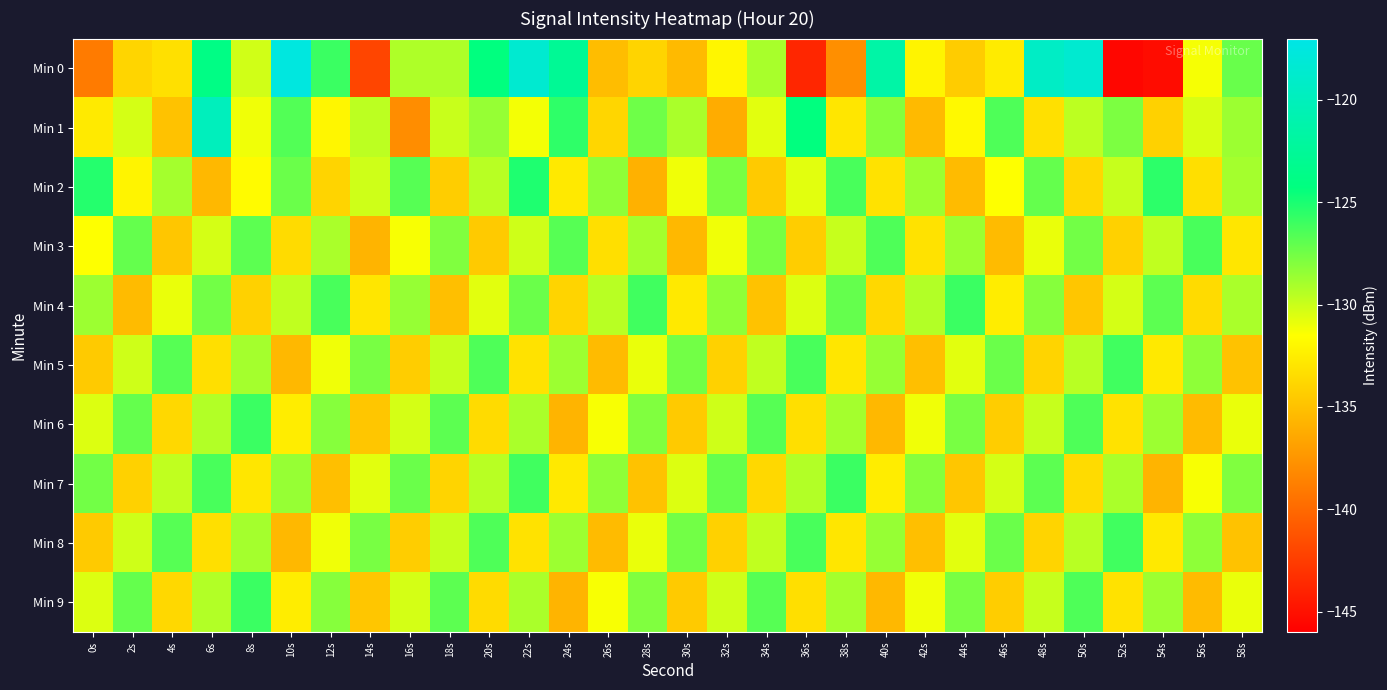

Reading left to right, transcribe all the data shown in this chart.

Min 0: 0s=-139.0	2s=-133.8	4s=-133.2	6s=-123.8	8s=-130.1	10s=-117.5	12s=-125.9	14s=-142.0	16s=-129.2	18s=-129.2	20s=-124.3	22s=-118.5	24s=-122.7	26s=-135.2	28s=-133.9	30s=-135.4	32s=-132.0	34s=-129.0	36s=-143.8	38s=-137.8	40s=-121.5	42s=-132.1	44s=-134.4	46s=-132.6	48s=-119.3	50s=-118.5	52s=-145.6	54s=-145.2	56s=-131.2	58s=-127.2
Min 1: 0s=-132.7	2s=-130.3	4s=-134.9	6s=-119.9	8s=-131.1	10s=-126.6	12s=-132.0	14s=-129.6	16s=-137.9	18s=-129.9	20s=-128.5	22s=-131.2	24s=-125.6	26s=-133.8	28s=-127.4	30s=-129.1	32s=-136.2	34s=-130.7	36s=-124.3	38s=-132.9	40s=-128.1	42s=-135.4	44s=-131.8	46s=-126.5	48s=-133.2	50s=-129.6	52s=-127.8	54s=-134.1	56s=-130.4	58s=-128.7
Min 2: 0s=-125.3	2s=-132.1	4s=-128.9	6s=-135.5	8s=-131.7	10s=-127.3	12s=-133.9	14s=-130.1	16s=-126.7	18s=-134.3	20s=-129.5	22s=-125.1	24s=-132.7	26s=-128.3	28s=-135.9	30s=-131.1	32s=-127.7	34s=-134.5	36s=-130.7	38s=-126.3	40s=-133.1	42s=-128.7	44s=-135.3	46s=-131.5	48s=-127.1	50s=-133.7	52s=-129.9	54s=-125.5	56s=-133.3	58s=-128.9
Min 3: 0s=-131.5	2s=-127.1	4s=-134.7	6s=-130.3	8s=-126.9	10s=-133.5	12s=-129.1	14s=-135.7	16s=-131.3	18s=-127.9	20s=-134.5	22s=-130.1	24s=-126.7	26s=-133.3	28s=-128.9	30s=-135.5	32s=-131.1	34s=-127.7	36s=-134.3	38s=-129.9	40s=-126.5	42s=-133.1	44s=-128.7	46s=-135.3	48s=-130.9	50s=-127.5	52s=-134.1	54s=-129.7	56s=-126.3	58s=-132.9
Min 4: 0s=-128.7	2s=-135.3	4s=-130.9	6s=-127.5	8s=-134.1	10s=-129.7	12s=-126.3	14s=-132.9	16s=-128.5	18s=-135.1	20s=-130.7	22s=-127.3	24s=-133.9	26s=-129.5	28s=-126.1	30s=-132.7	32s=-128.3	34s=-134.9	36s=-130.5	38s=-127.1	40s=-133.7	42s=-129.3	44s=-125.9	46s=-132.5	48s=-128.1	50s=-134.7	52s=-130.3	54s=-126.9	56s=-133.5	58s=-129.1
Min 5: 0s=-134.5	2s=-130.1	4s=-126.7	6s=-133.3	8s=-128.9	10s=-135.5	12s=-131.1	14s=-127.7	16s=-134.3	18s=-129.9	20s=-126.5	22s=-133.1	24s=-128.7	26s=-135.3	28s=-130.9	30s=-127.5	32s=-134.1	34s=-129.7	36s=-126.3	38s=-132.9	40s=-128.5	42s=-135.1	44s=-130.7	46s=-127.3	48s=-133.9	50s=-129.5	52s=-126.1	54s=-132.7	56s=-128.3	58s=-134.9
Min 6: 0s=-130.5	2s=-127.1	4s=-133.7	6s=-129.3	8s=-125.9	10s=-132.5	12s=-128.1	14s=-134.7	16s=-130.3	18s=-126.9	20s=-133.5	22s=-129.1	24s=-135.7	26s=-131.3	28s=-127.9	30s=-134.5	32s=-130.1	34s=-126.7	36s=-133.3	38s=-128.9	40s=-135.5	42s=-131.1	44s=-127.7	46s=-134.3	48s=-129.9	50s=-126.5	52s=-133.1	54s=-128.7	56s=-135.3	58s=-130.9
Min 7: 0s=-127.5	2s=-134.1	4s=-129.7	6s=-126.3	8s=-132.9	10s=-128.5	12s=-135.1	14s=-130.7	16s=-127.3	18s=-133.9	20s=-129.5	22s=-126.1	24s=-132.7	26s=-128.3	28s=-134.9	30s=-130.5	32s=-127.1	34s=-133.7	36s=-129.3	38s=-125.9	40s=-132.5	42s=-128.1	44s=-134.7	46s=-130.3	48s=-126.9	50s=-133.5	52s=-129.1	54s=-135.7	56s=-131.3	58s=-127.9
Min 8: 0s=-134.5	2s=-130.1	4s=-126.7	6s=-133.3	8s=-128.9	10s=-135.5	12s=-131.1	14s=-127.7	16s=-134.3	18s=-129.9	20s=-126.5	22s=-133.1	24s=-128.7	26s=-135.3	28s=-130.9	30s=-127.5	32s=-134.1	34s=-129.7	36s=-126.3	38s=-132.9	40s=-128.5	42s=-135.1	44s=-130.7	46s=-127.3	48s=-133.9	50s=-129.5	52s=-126.1	54s=-132.7	56s=-128.3	58s=-134.9
Min 9: 0s=-130.5	2s=-127.1	4s=-133.7	6s=-129.3	8s=-125.9	10s=-132.5	12s=-128.1	14s=-134.7	16s=-130.3	18s=-126.9	20s=-133.5	22s=-129.1	24s=-135.7	26s=-131.3	28s=-127.9	30s=-134.5	32s=-130.1	34s=-126.7	36s=-133.3	38s=-128.9	40s=-135.5	42s=-131.1	44s=-127.7	46s=-134.3	48s=-129.9	50s=-126.5	52s=-133.1	54s=-128.7	56s=-135.3	58s=-130.9